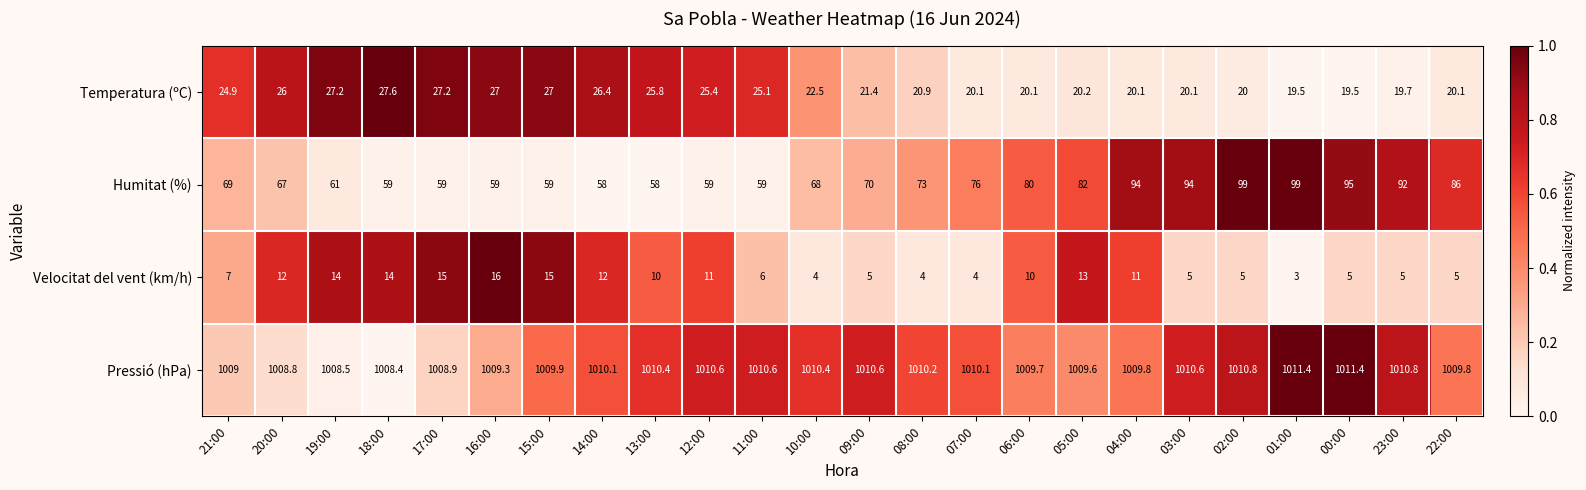

The value of Pressió (hPa) at 22:00 is 356.6. True or false?

False